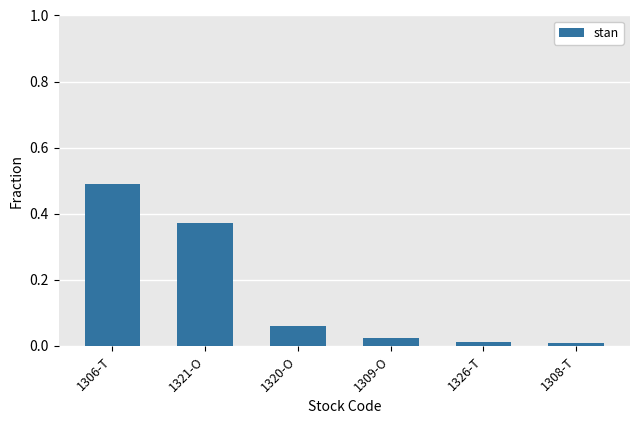

What is the change in value from 1306-T to 1321-O?

-0.1